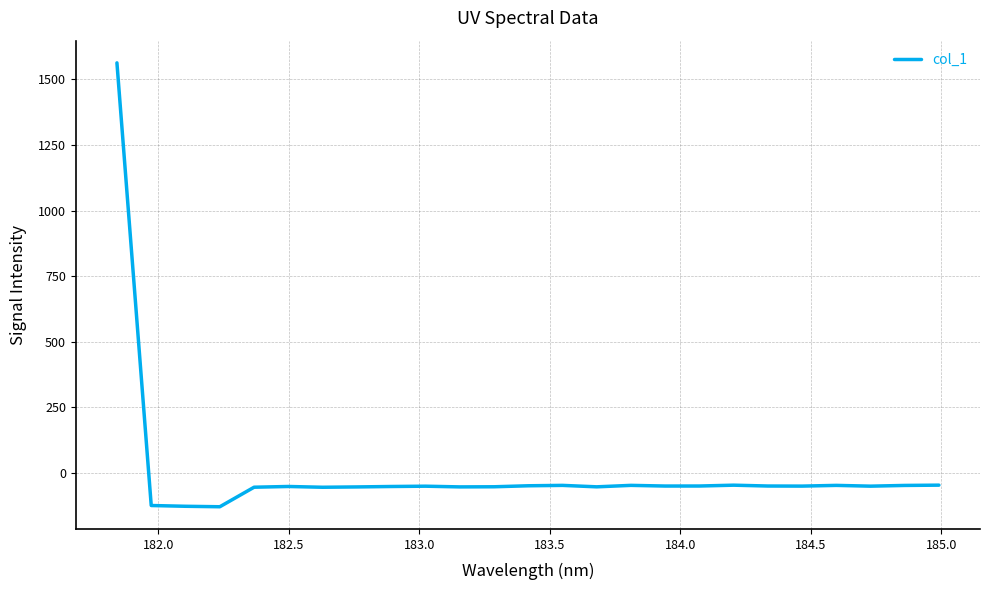

How many lines are shown in the chart?

1